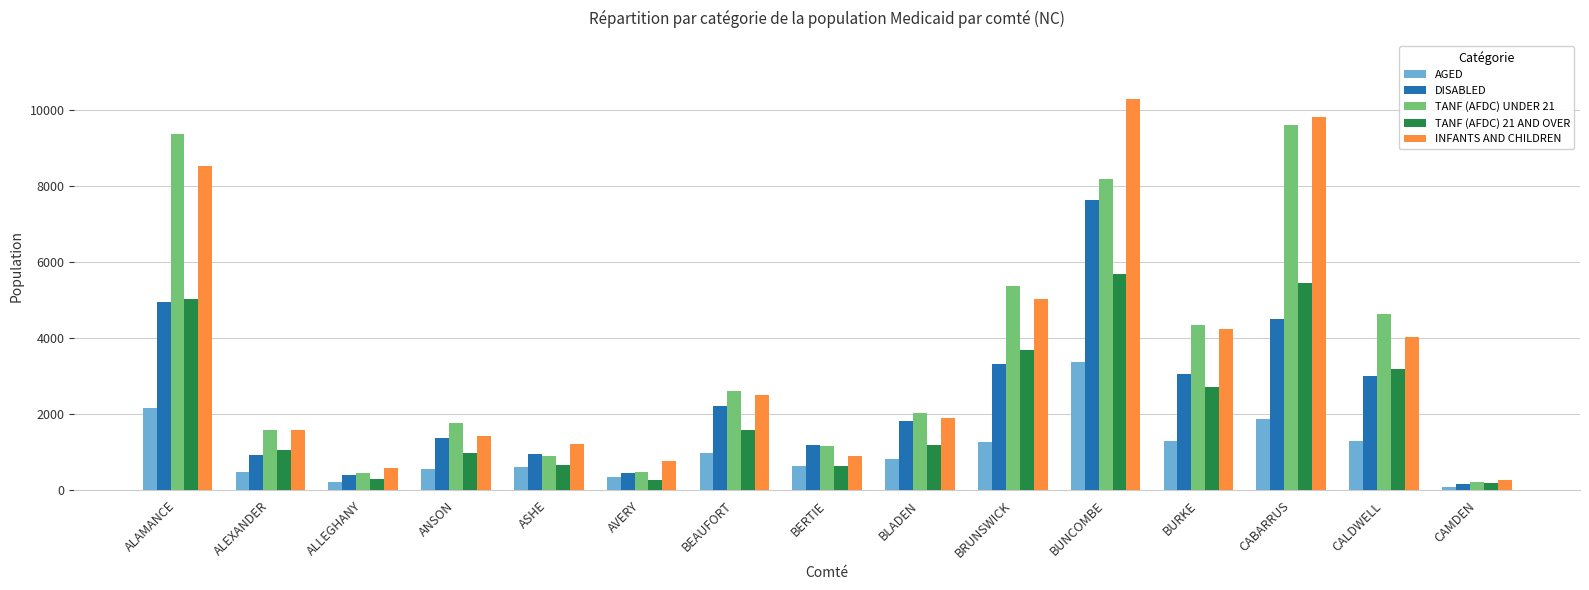

What is the difference between the highest and lowest values at BRUNSWICK?

4104